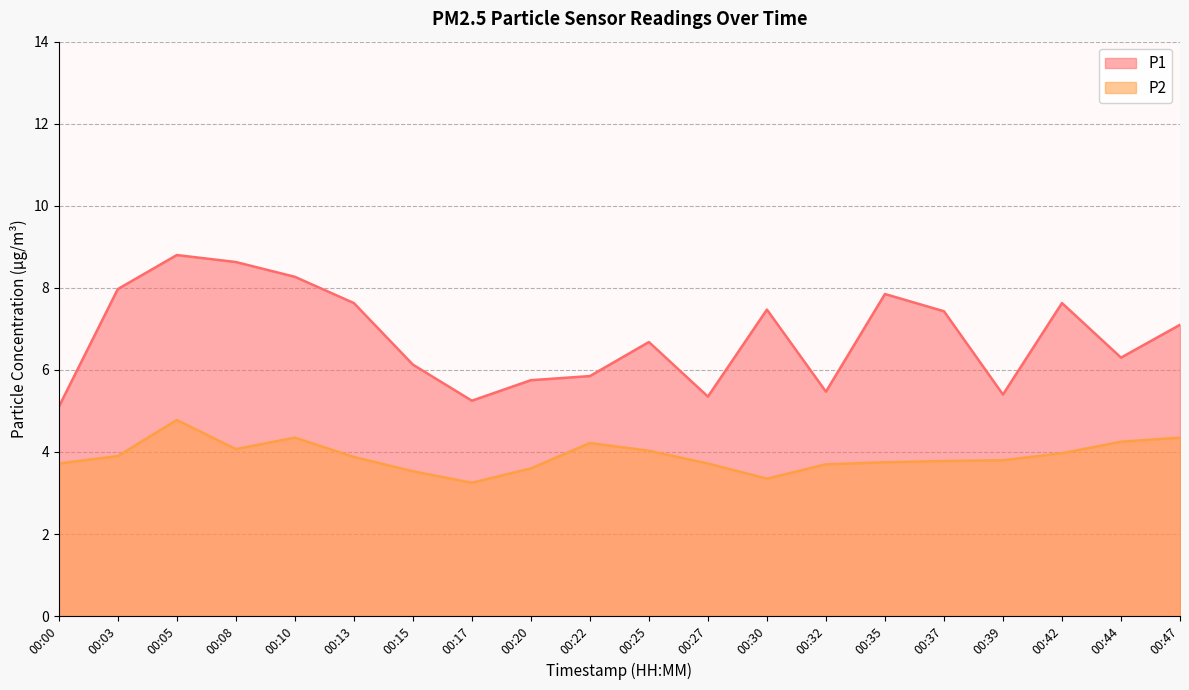

Reading left to right, transcribe all the data shown in this chart.

P1: 00:00=5.1	00:03=8.0	00:05=8.8	00:08=8.6	00:10=8.3	00:13=7.6	00:15=6.1	00:17=5.2	00:20=5.8	00:22=5.8	00:25=6.7	00:27=5.3	00:30=7.5	00:32=5.5	00:35=7.8	00:37=7.4	00:39=5.4	00:42=7.6	00:44=6.3	00:47=7.1
P2: 00:00=3.7	00:03=3.9	00:05=4.8	00:08=4.1	00:10=4.3	00:13=3.9	00:15=3.5	00:17=3.2	00:20=3.6	00:22=4.2	00:25=4.0	00:27=3.7	00:30=3.4	00:32=3.7	00:35=3.8	00:37=3.8	00:39=3.8	00:42=4.0	00:44=4.2	00:47=4.3